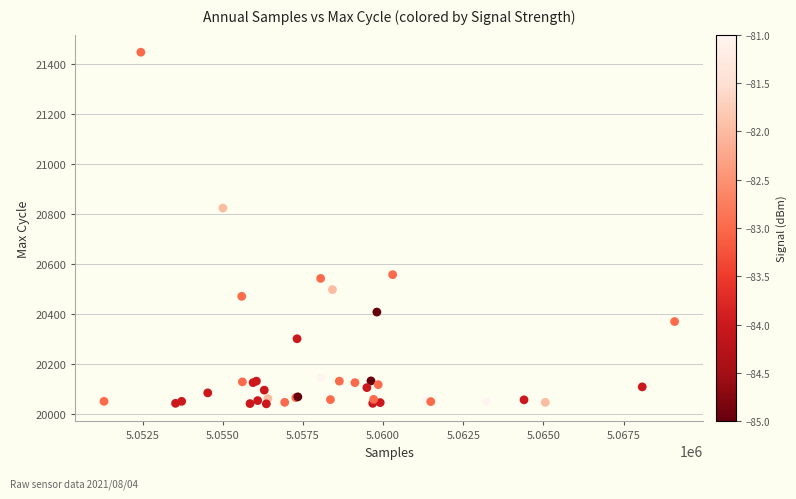

What Y value in the scatter plot is closest to 20744?

20824